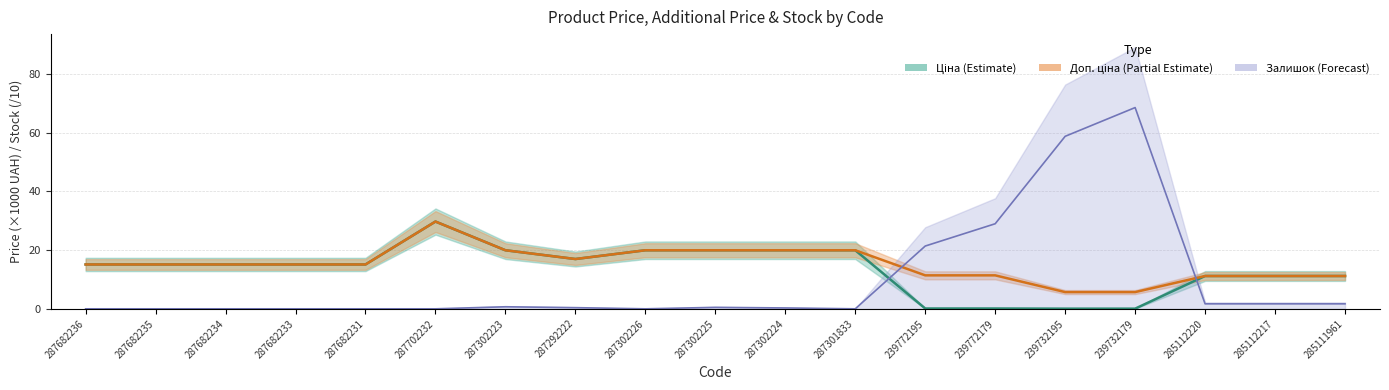

At how many categories does at least one series exceed 57?

2